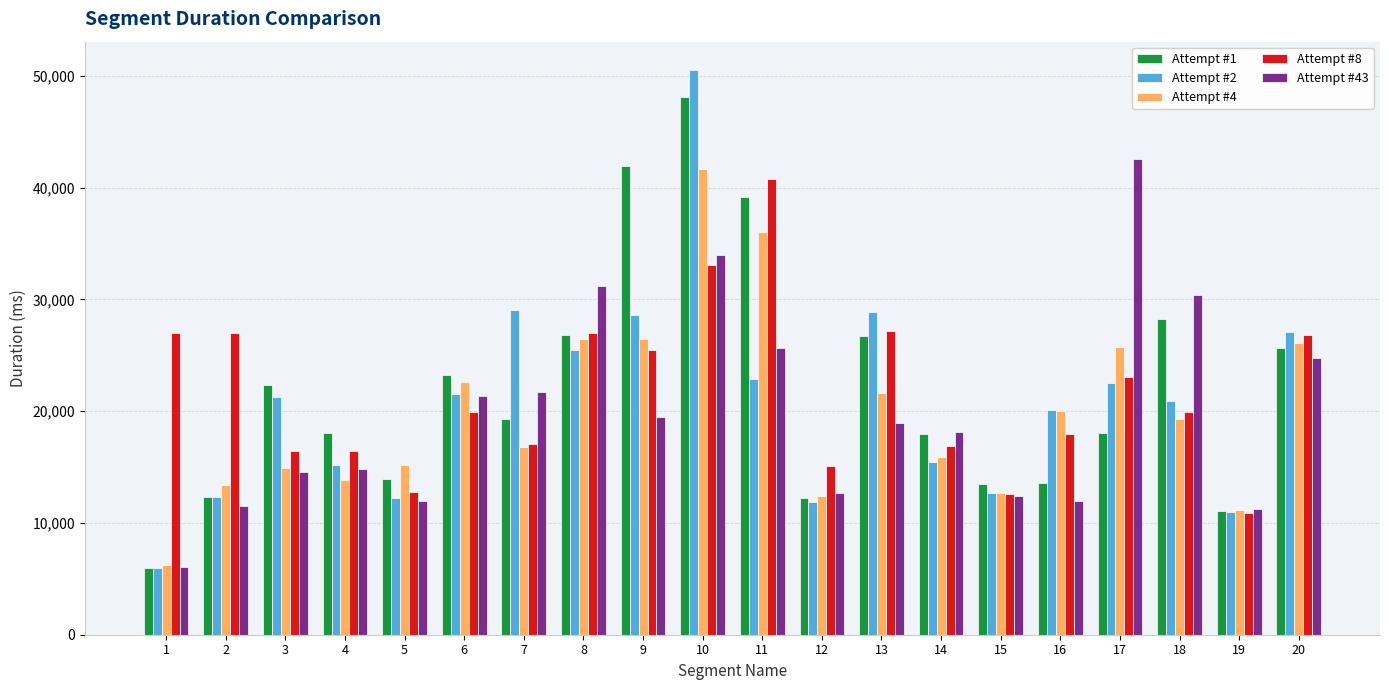

Where does the Attempt #1 series first go above 19294?

3